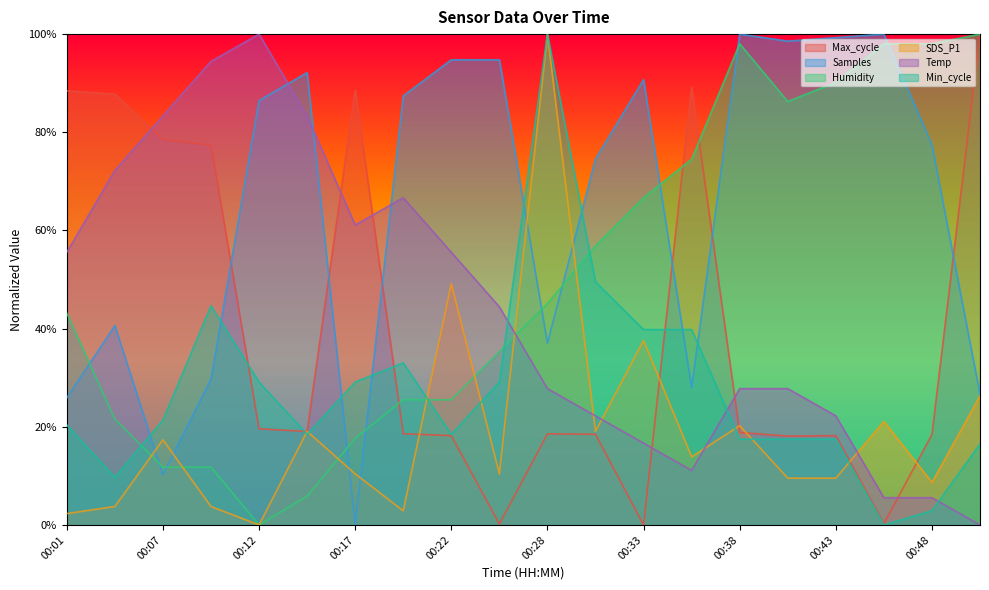

What are all the series names shown in the legend?

Max_cycle, Samples, Humidity, SDS_P1, Temp, Min_cycle